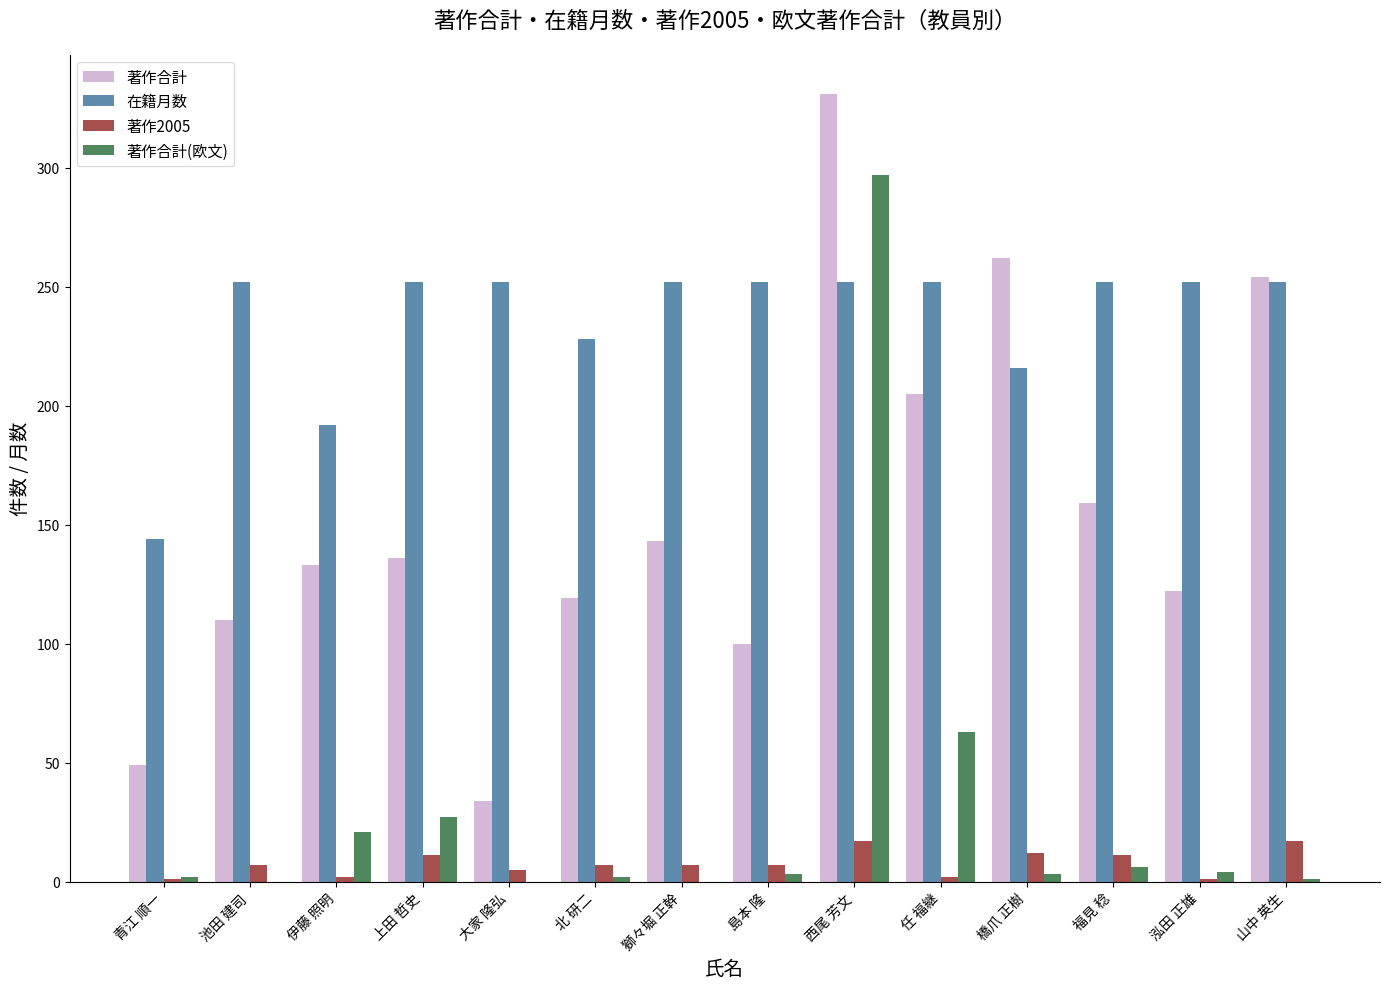

At which label is 在籍月数 closest to 198?

伊藤 照明